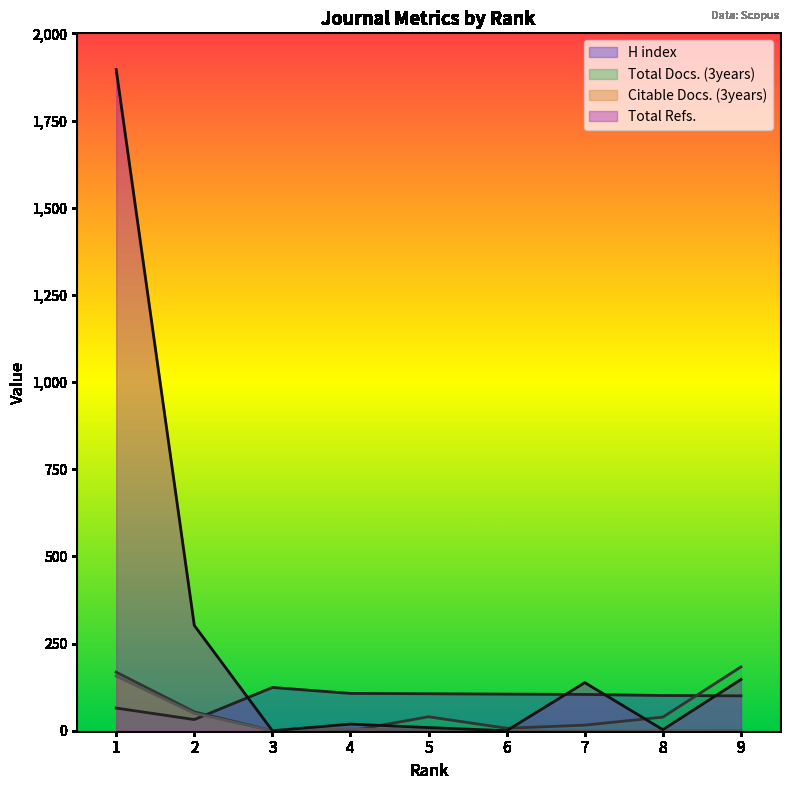

True or false: Total Docs. (3years) has more than 2 interior local peaks.

False